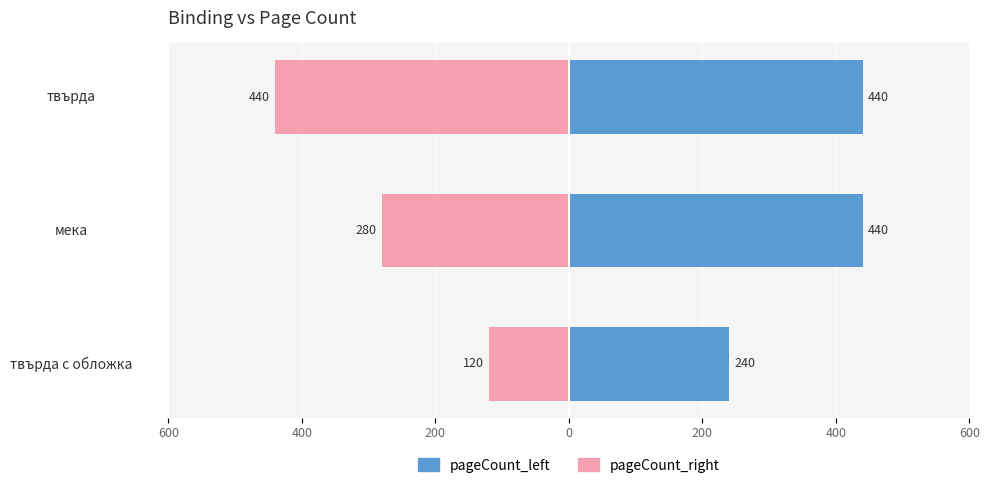

What is the highest value of the pageCount_right series?

-120